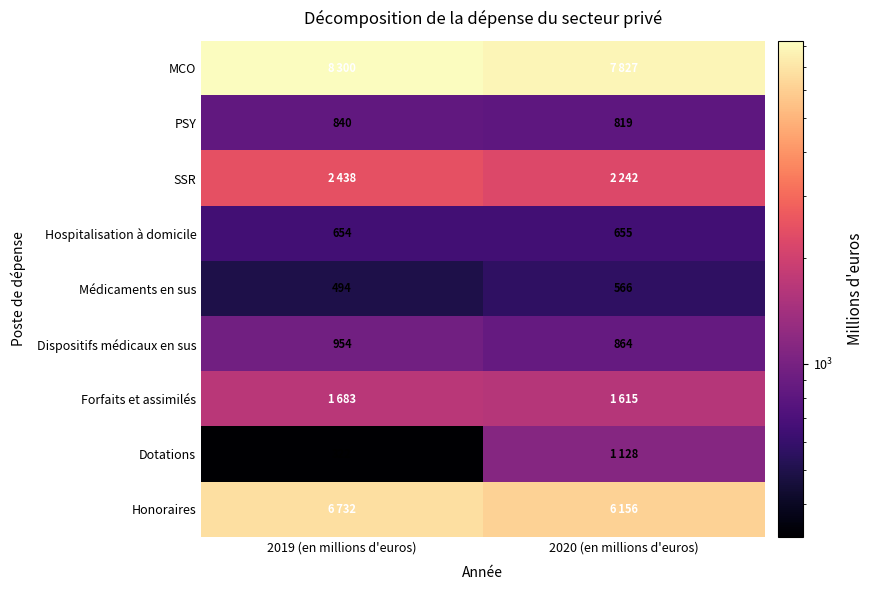

What is the lowest value of the Dispositifs médicaux en sus series?

864